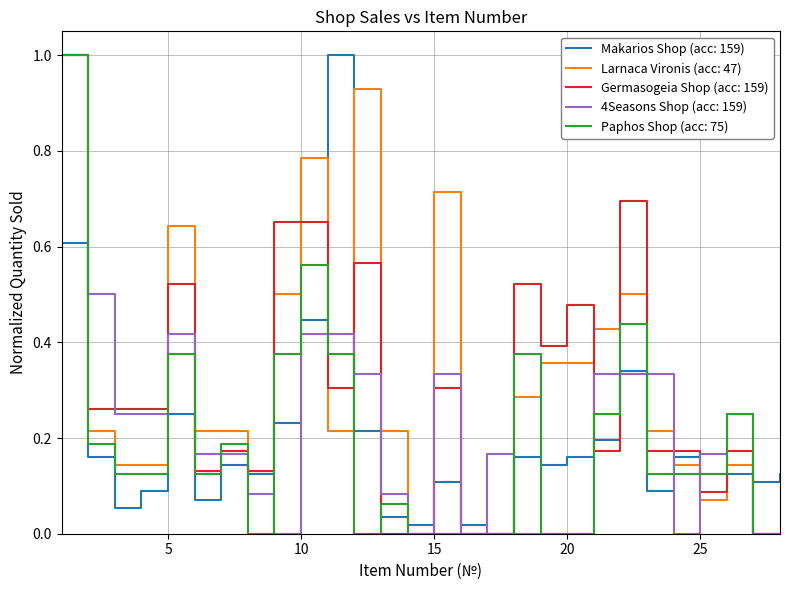

What is the greatest value displayed?

1.0